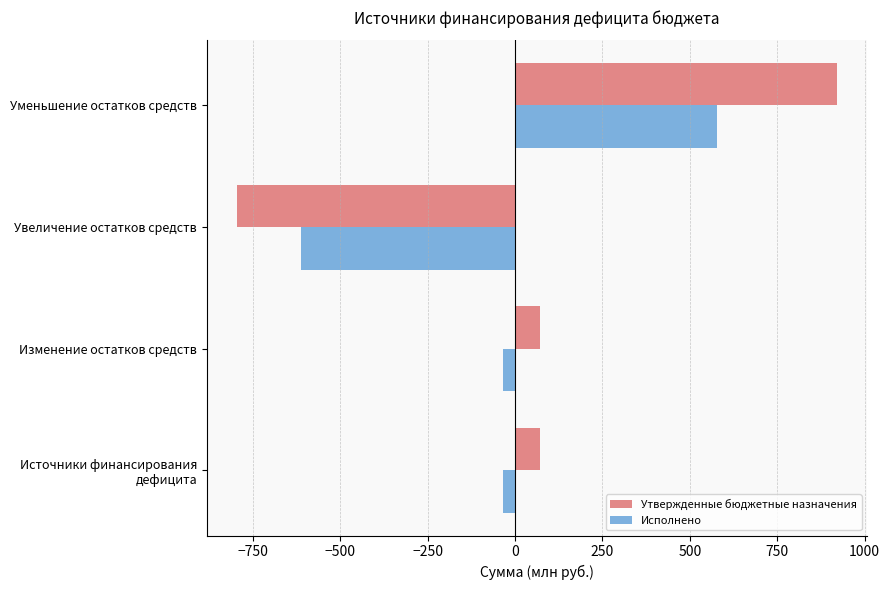

At which label does Утвержденные бюджетные назначения reach its peak?

Уменьшение остатков средств